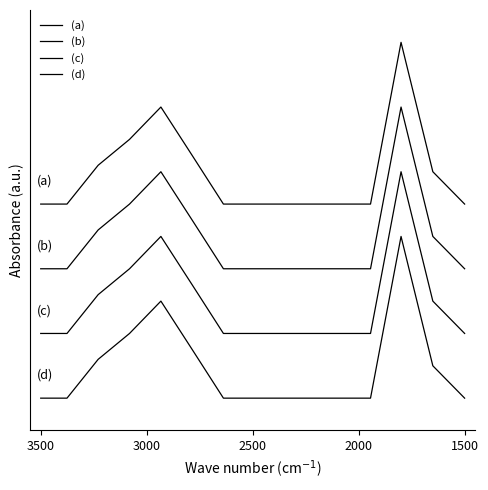

True or false: (a) has more than 2 points higher than both neighbors.

False